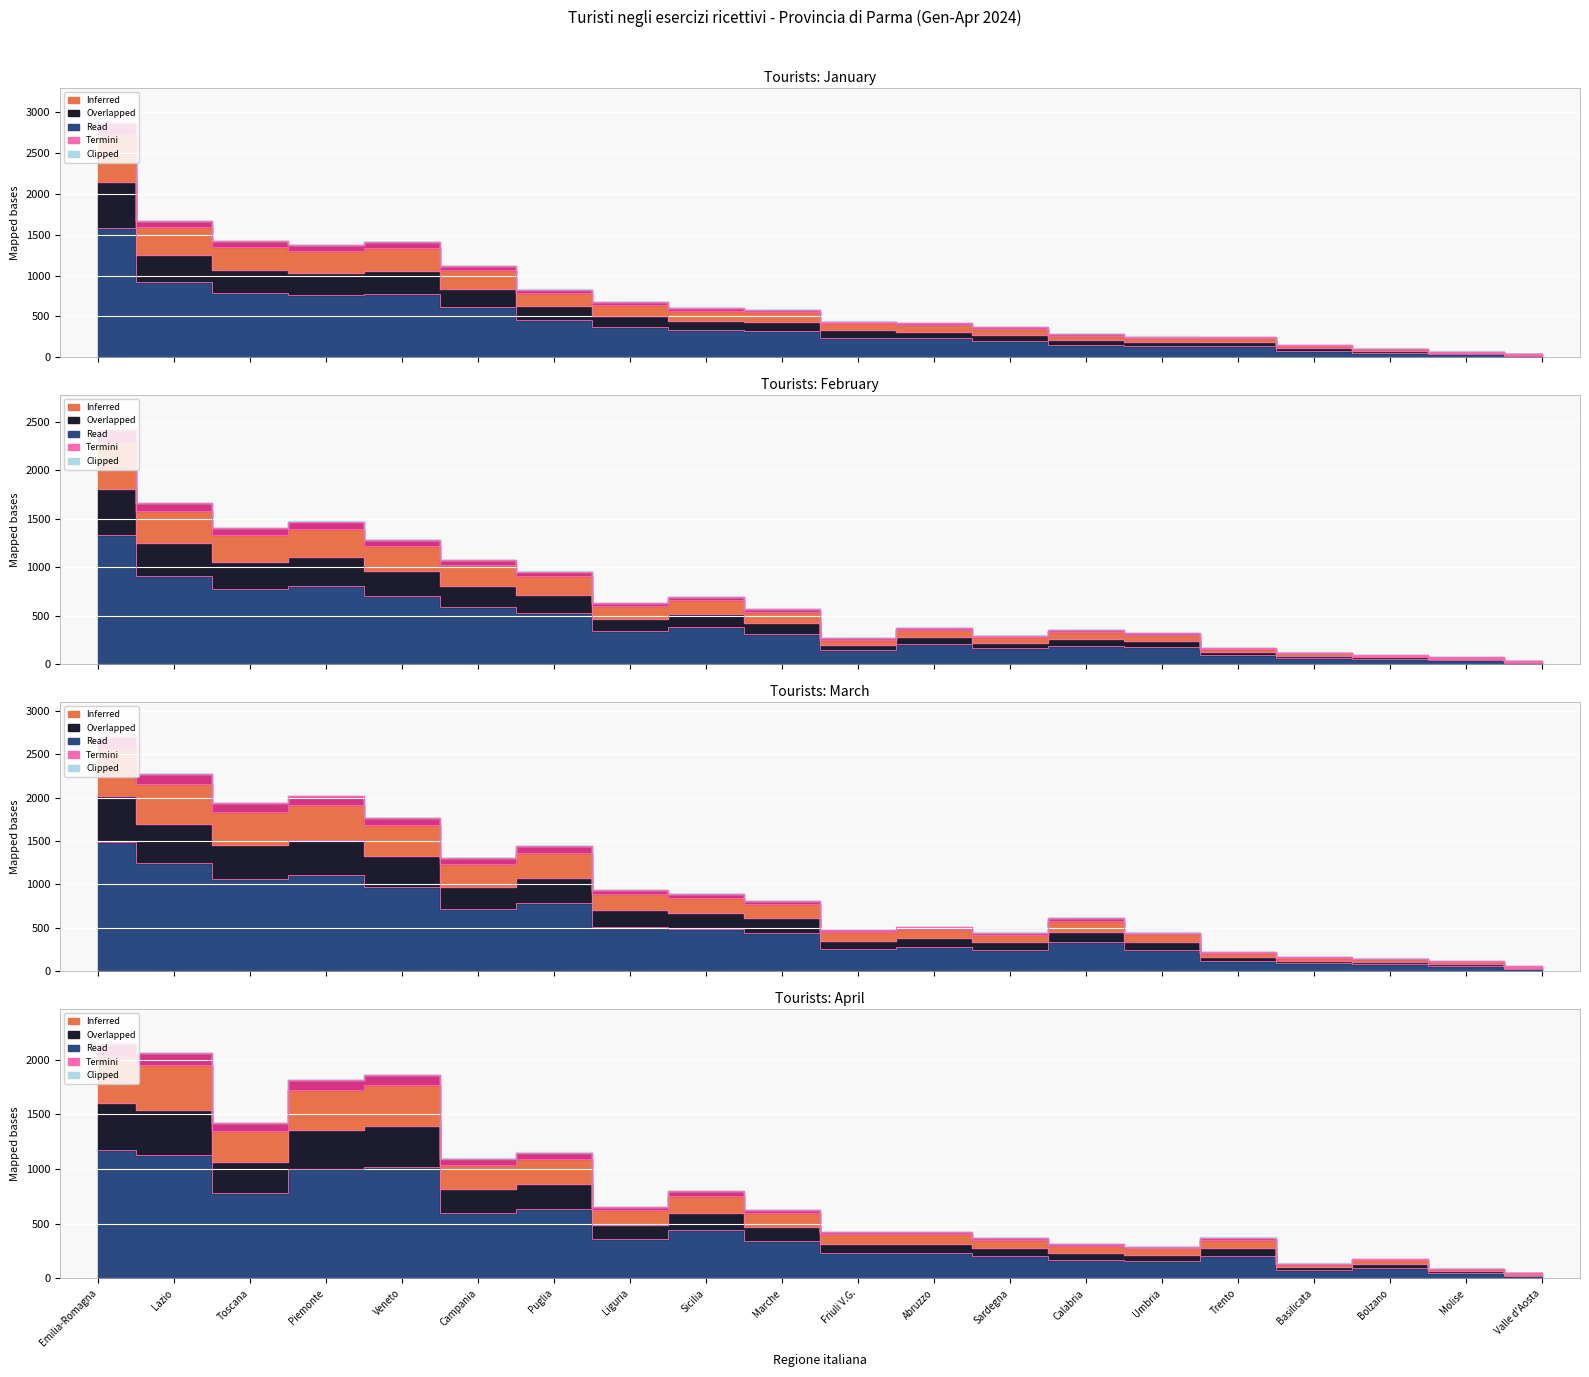

At which category is the sum across all series the highest?

Emilia-Romagna